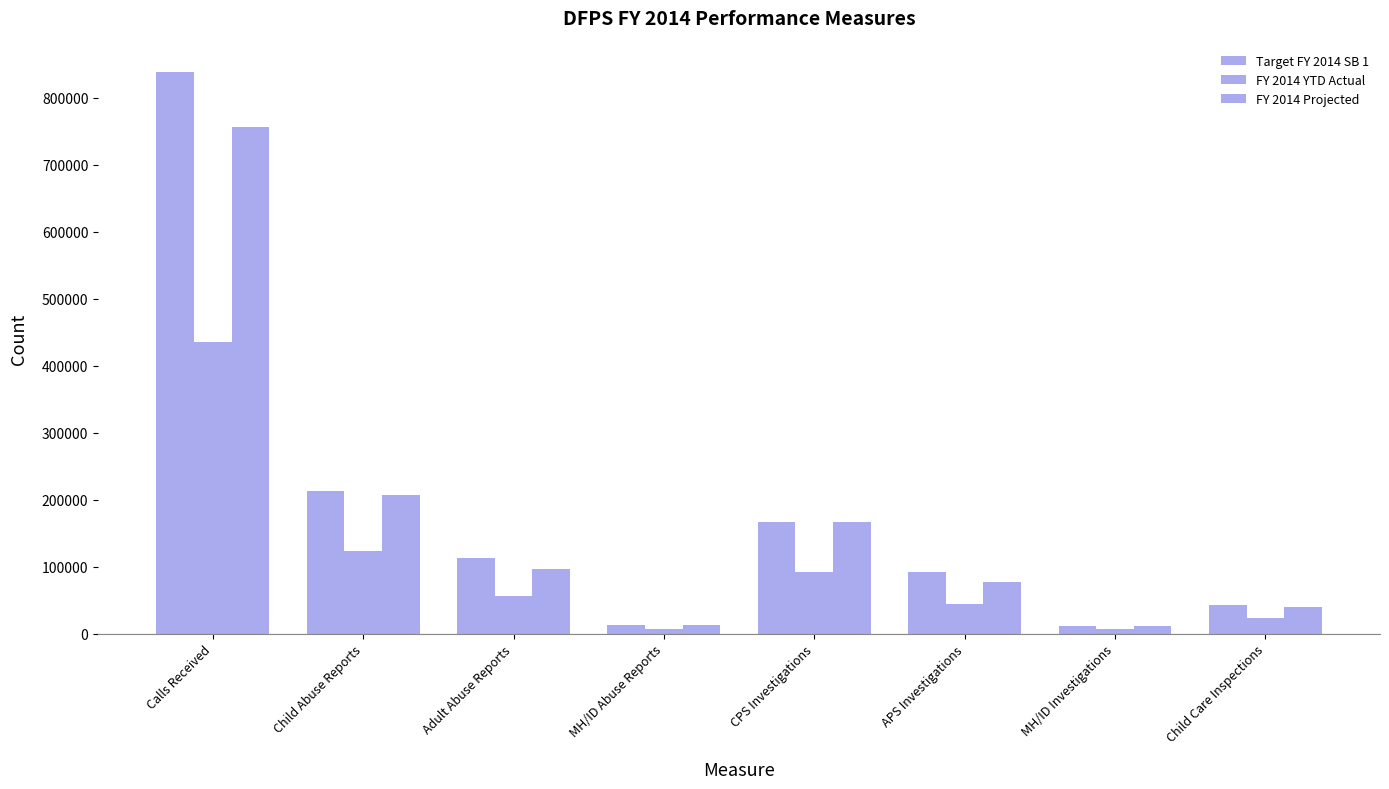

How many bars are there in total?

24